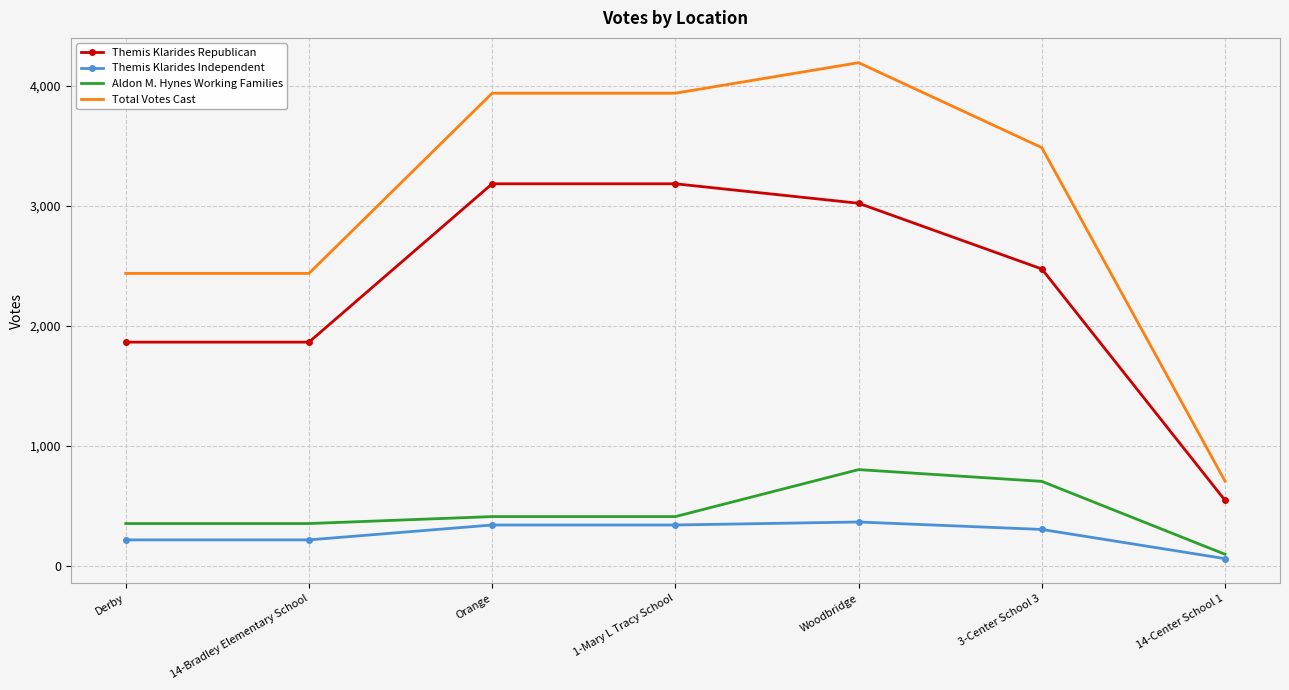

What is the total value across all series at 1-Mary L Tracy School?

7872